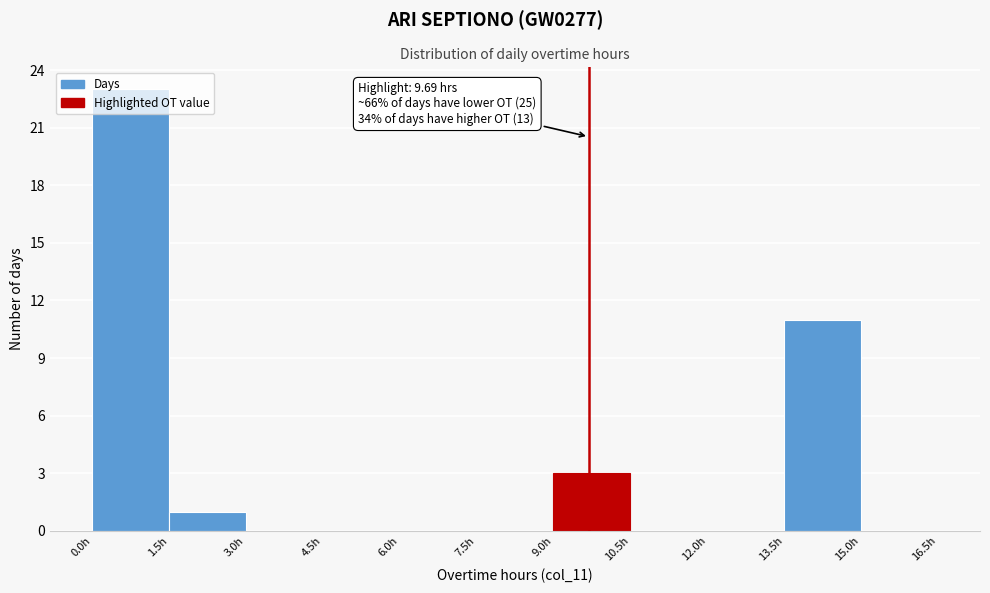

Over which range of the x-axis is the bar tallest?

0.0 to 1.5